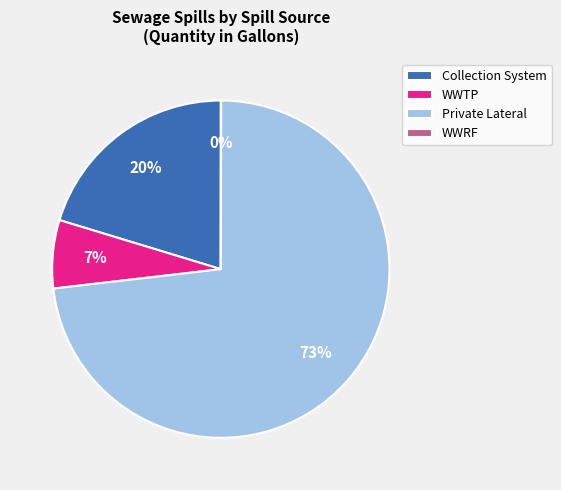

Between Collection System and Private Lateral, which is larger?

Private Lateral